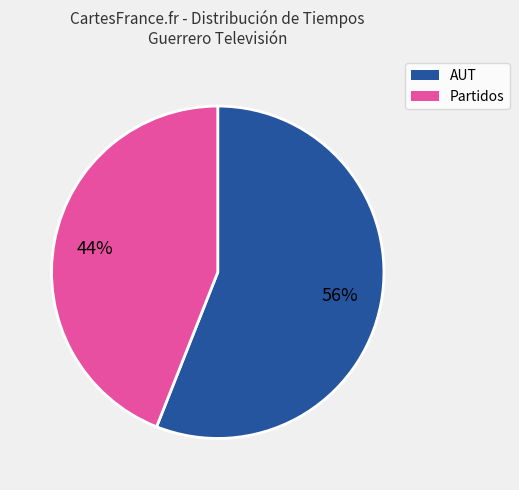

To the nearest percent, what is the average slice percentage?

50%